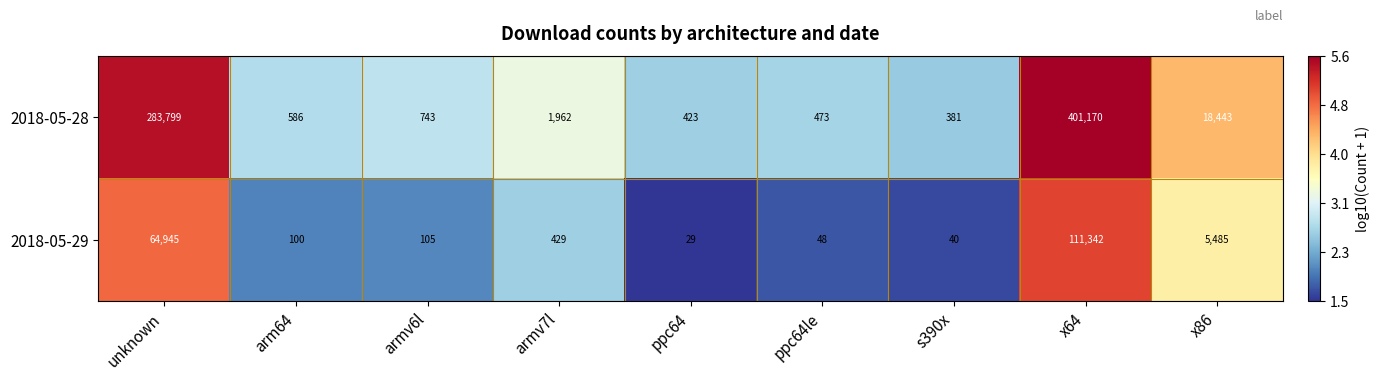

How many distinct data groups are displayed?

2